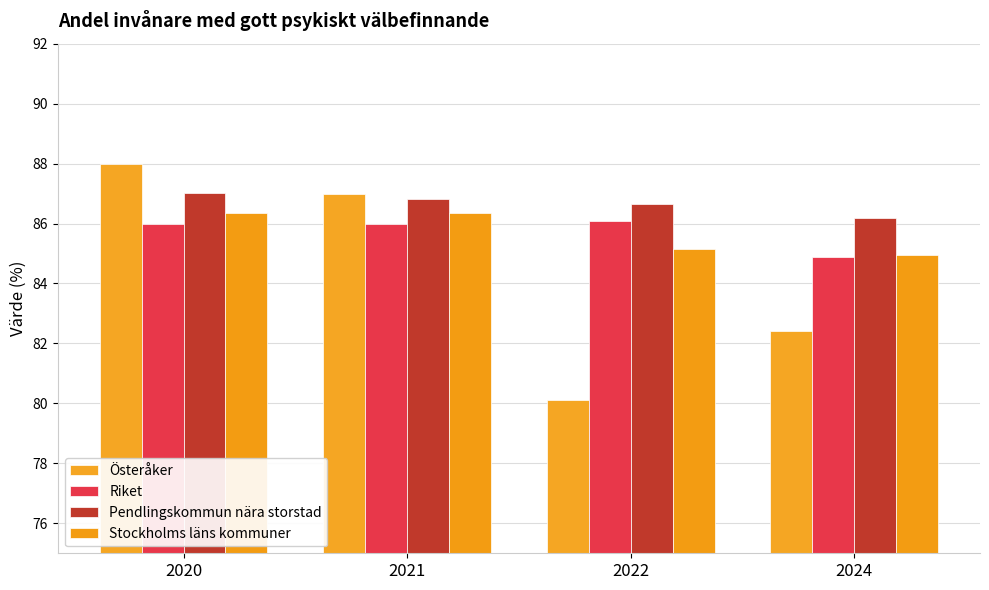

List the series in order of their peak value, lowest first.

Riket, Stockholms läns kommuner, Pendlingskommun nära storstad, Österåker